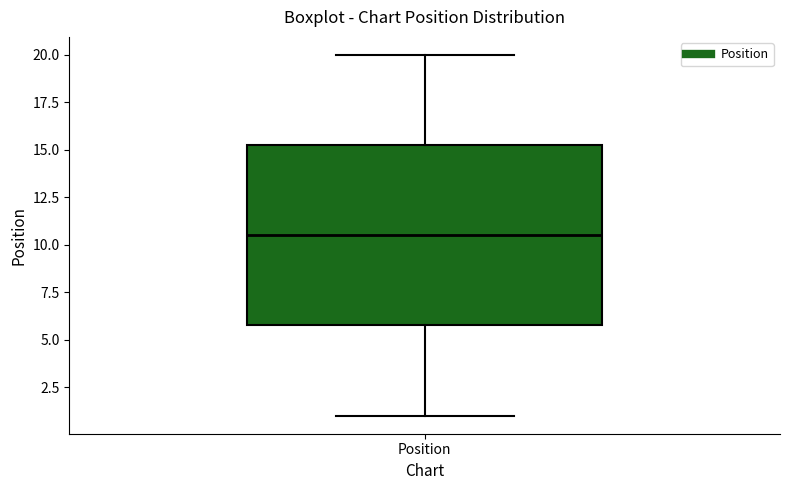

Transcribe this box plot: give where the median line is, the range the box spans, and where the two whiskers end, as read against the y-axis. The values are not printed on the chart, so give them approximately, as read against the axis.

median 10.5, box 6.0 to 15.5, whiskers 1.0 to 20.0